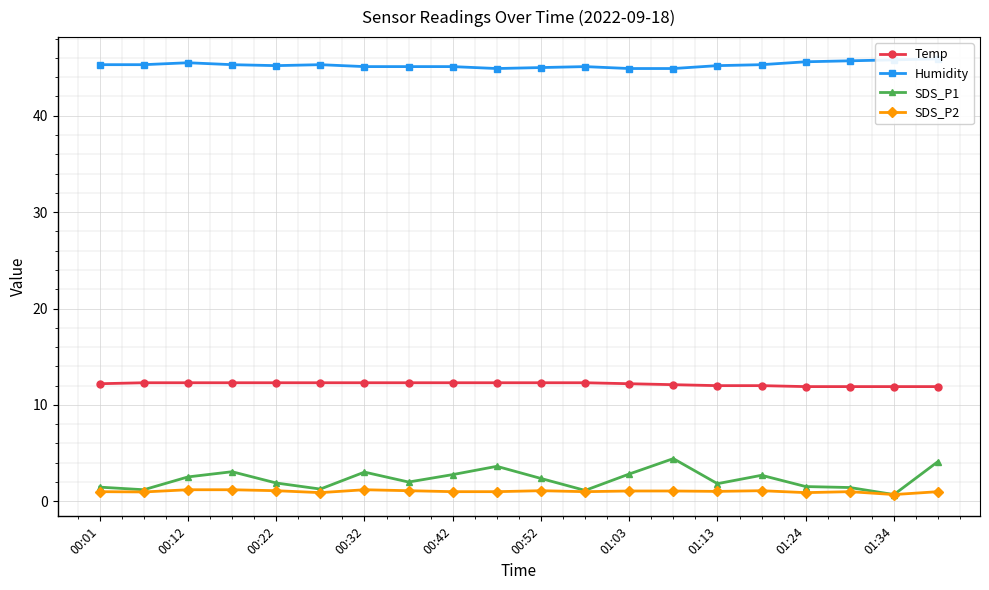

Count the number of data series in this chart.

4